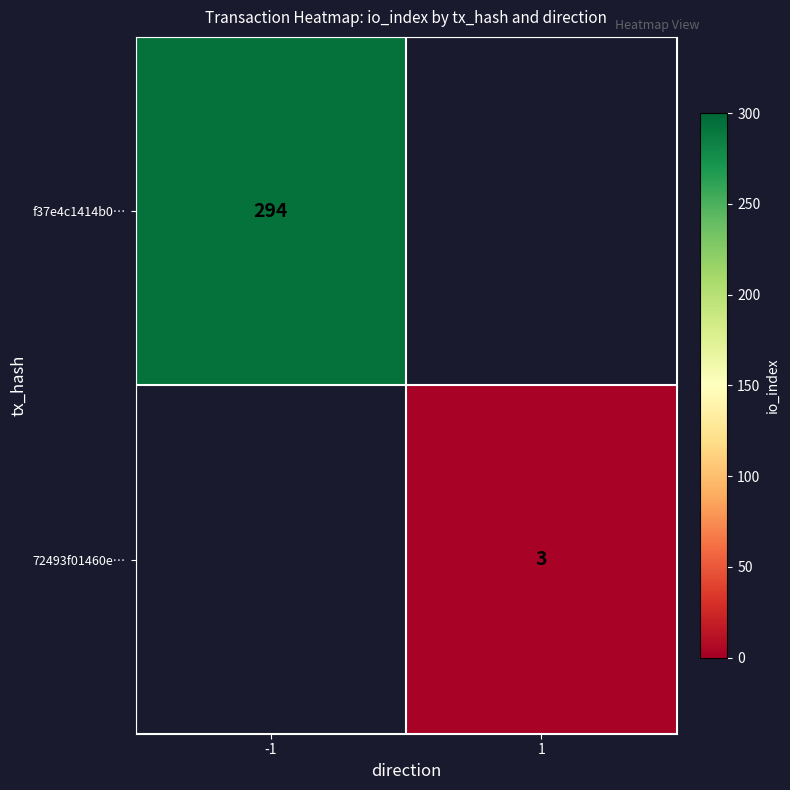

The f37e4c1414b0… series shows 143.1 at -1. True or false?

False